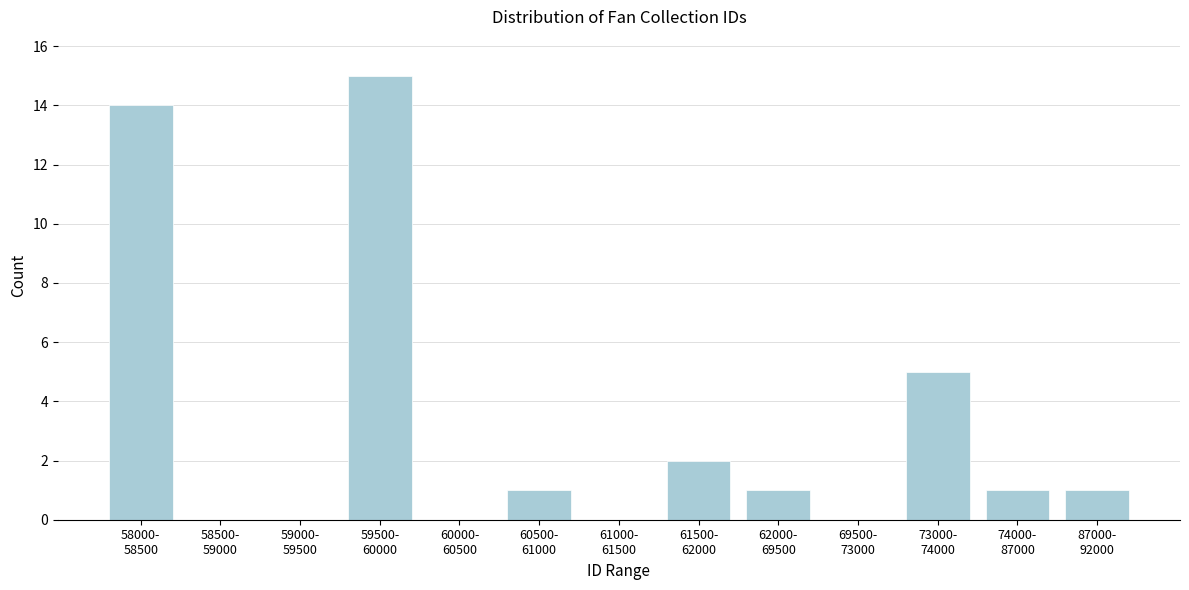

What is the sum of all values?

40